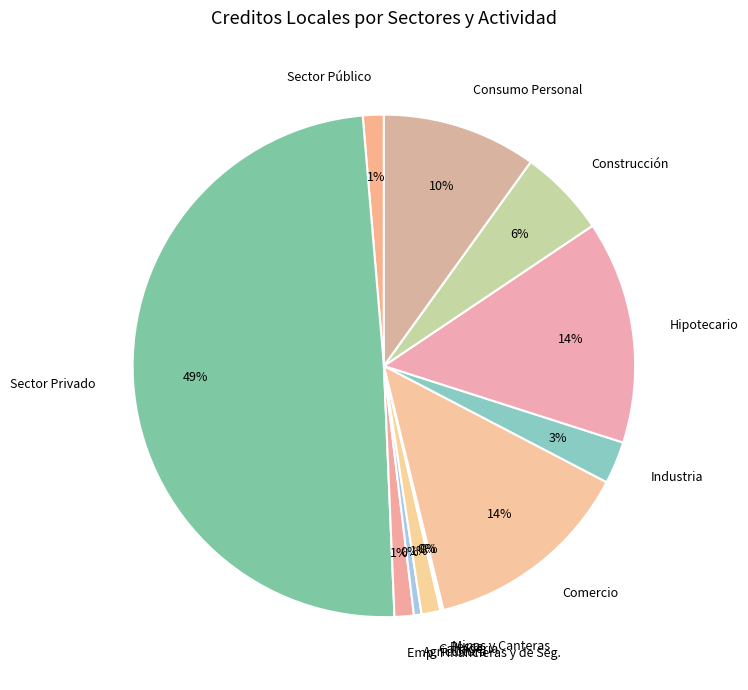

Is Construcción the majority of the pie?

No